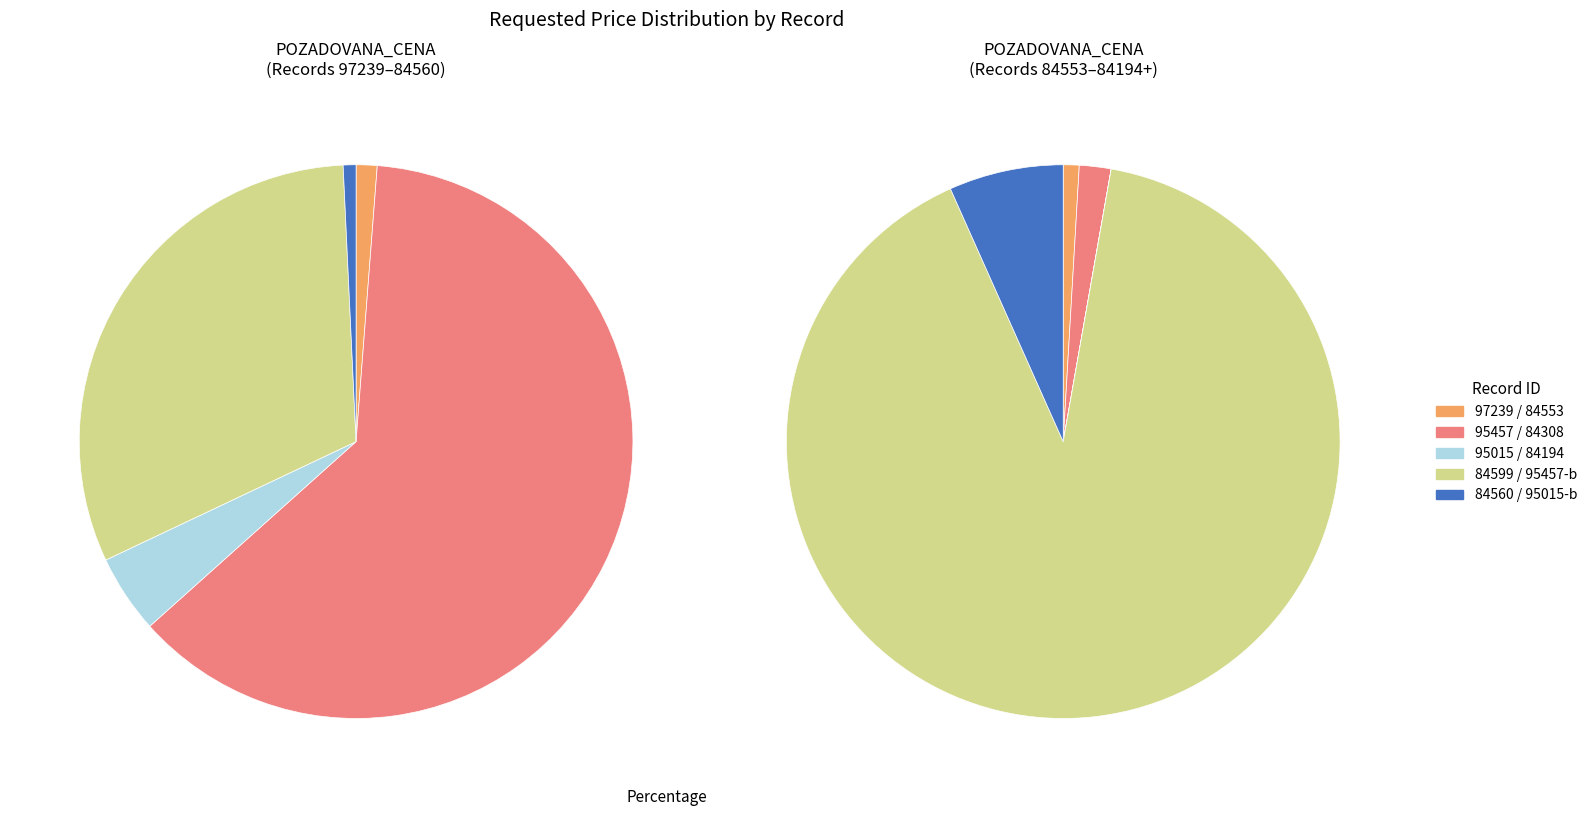

Is there a majority slice in this chart?

Yes